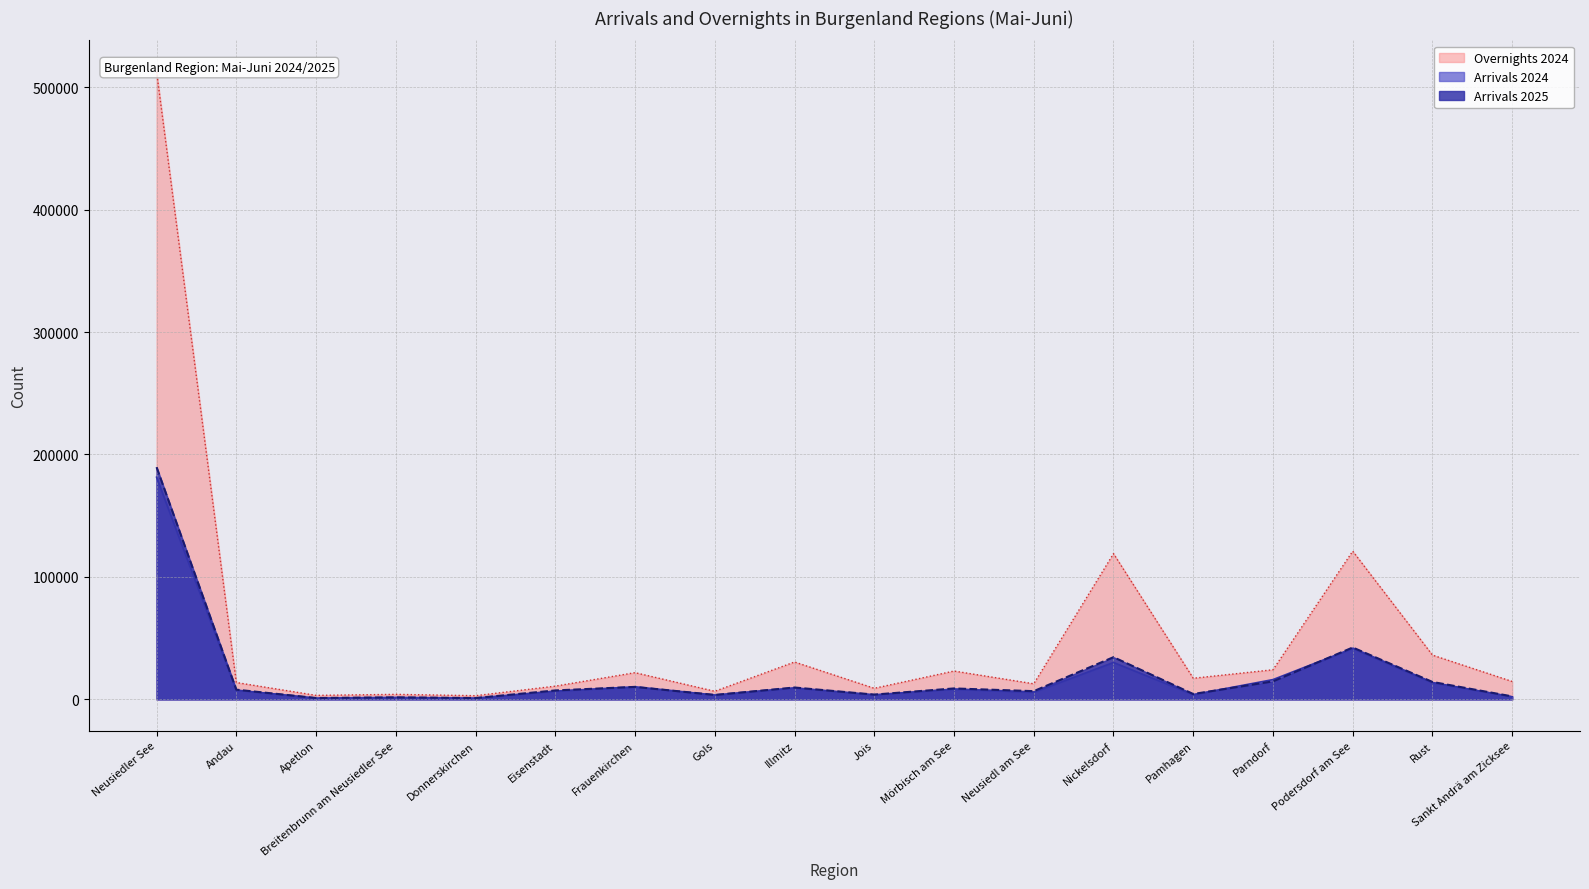

How many data points in Arrivals 2024 are above 7519?

8